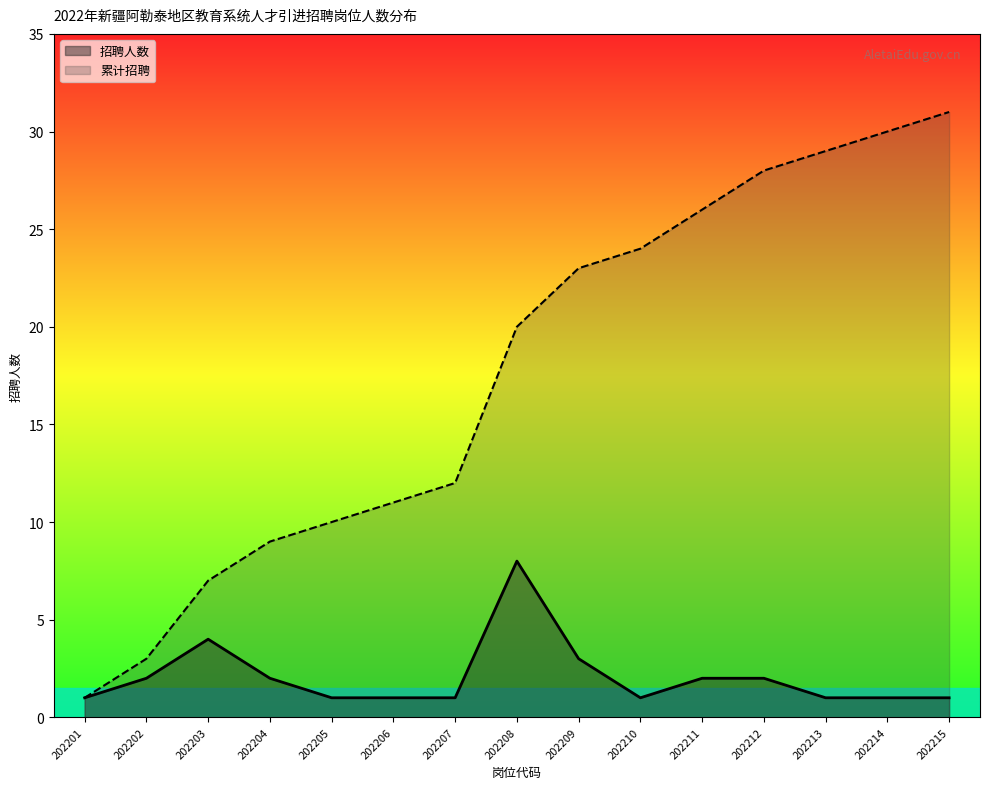

How many lines are shown in the chart?

2